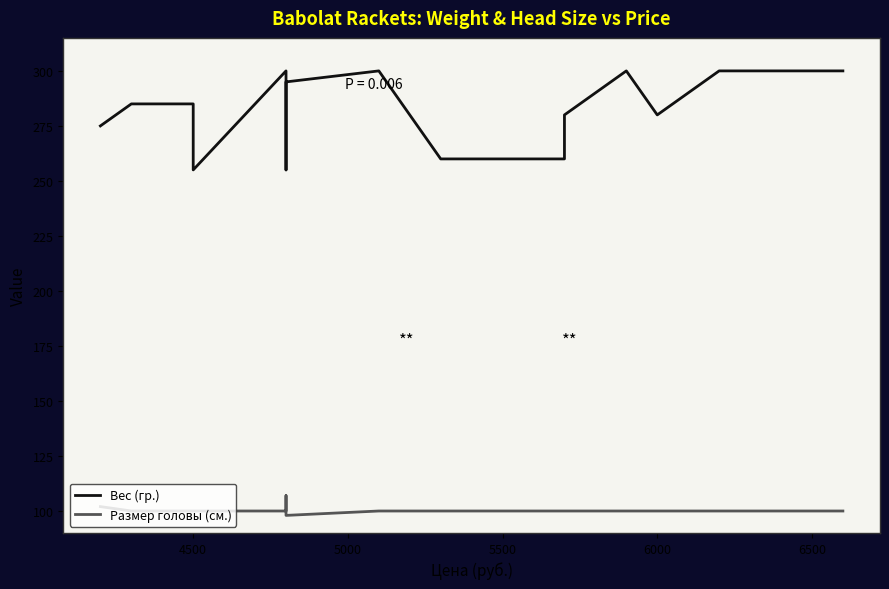

Rank the series by their average value, from highest to lowest.

Вес (гр.), Размер головы (см.)